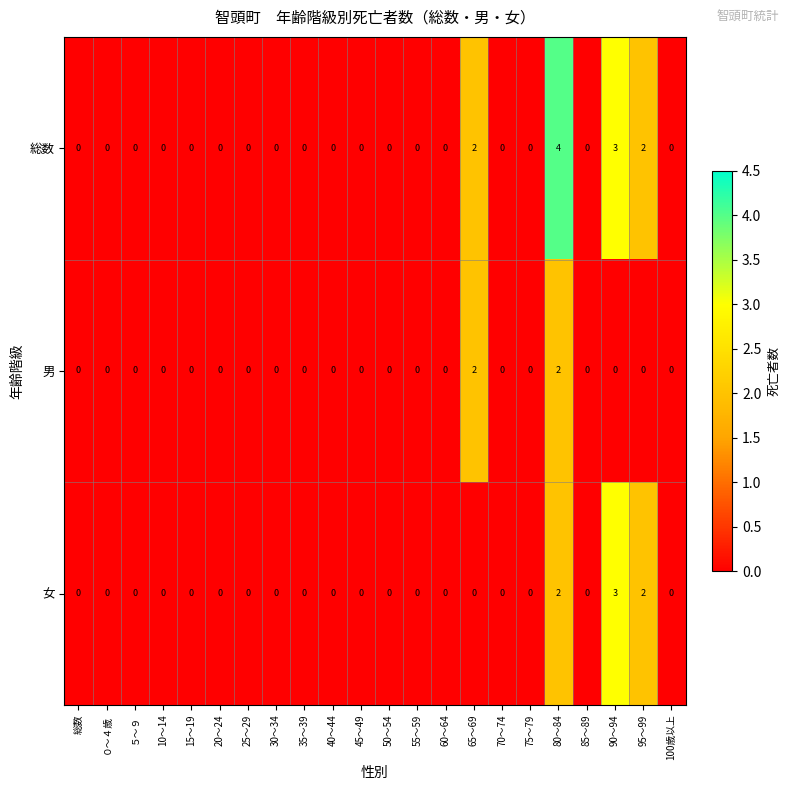

Which series has the largest range (max minus min)?

総数